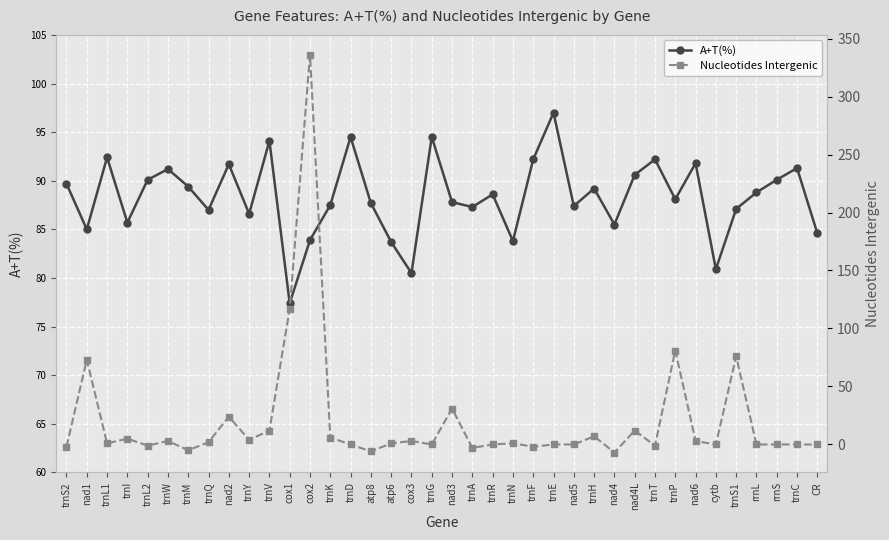

Where do Nucleotides Intergenic and A+T(%) first cross each other?

trnV and cox1